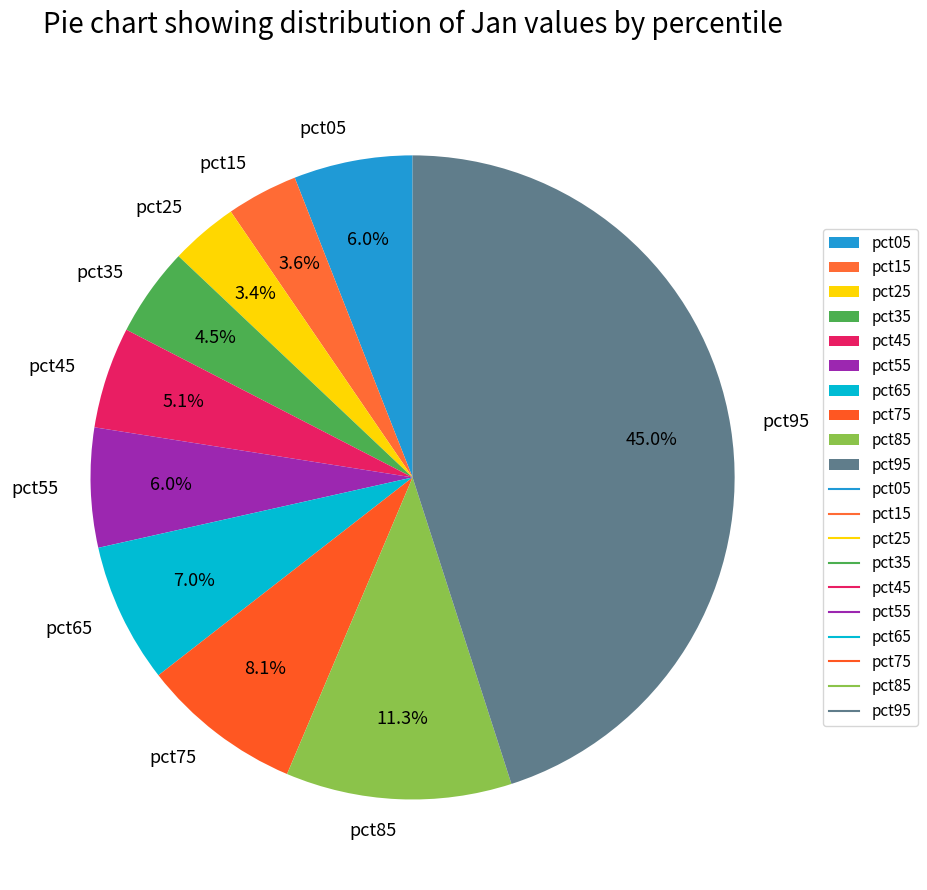

To the nearest percent, what is the difference between the largest and smallest slice percentages?

42%